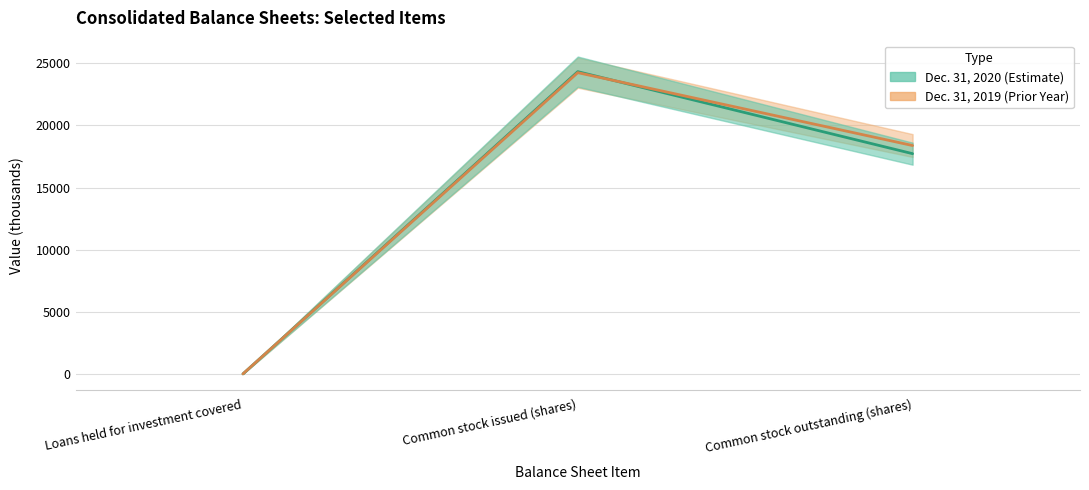

What value does the Dec. 31, 2020 series have at Common stock issued (shares)?

24319.1